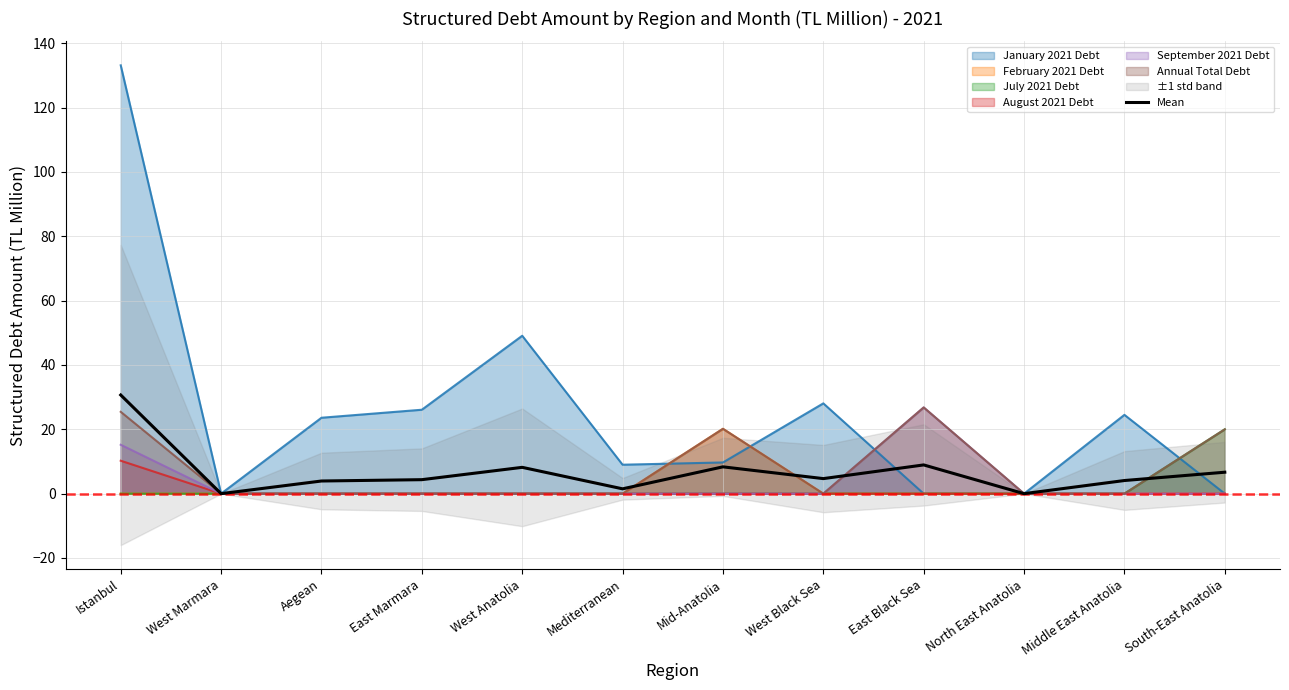

Count the number of categories in the chart.

12